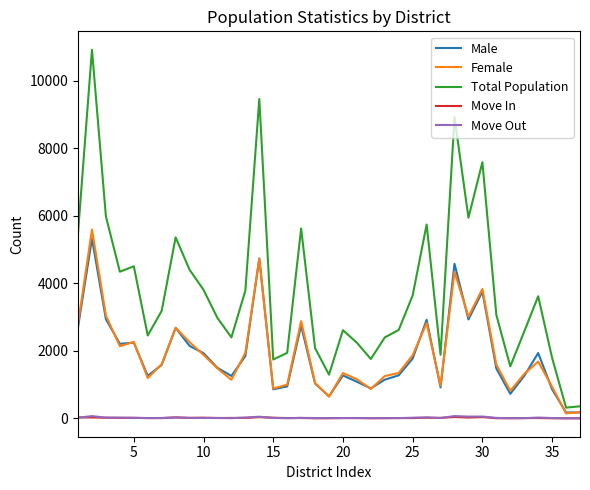

Which series has the largest total across all categories?

Total Population